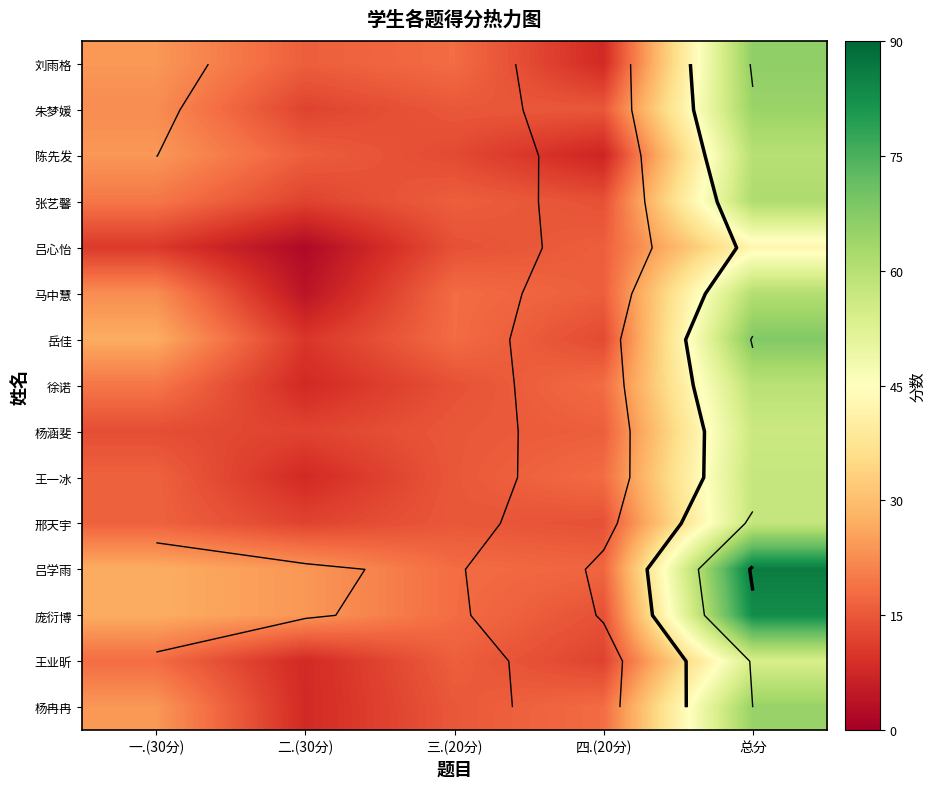

True or false: 朱梦媛 has a value of 34.5 at 一.(30分).

False